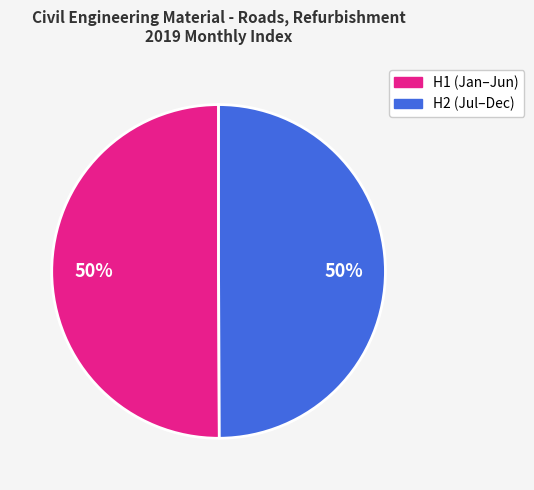

To the nearest percent, what is the average slice percentage?

50%